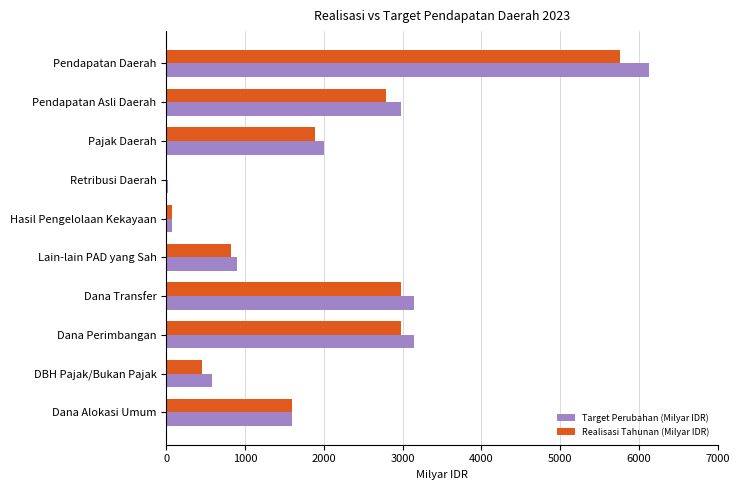

What is the sum of the Realisasi Tahunan (Milyar IDR) values at Dana Transfer and Dana Alokasi Umum?

4580.0